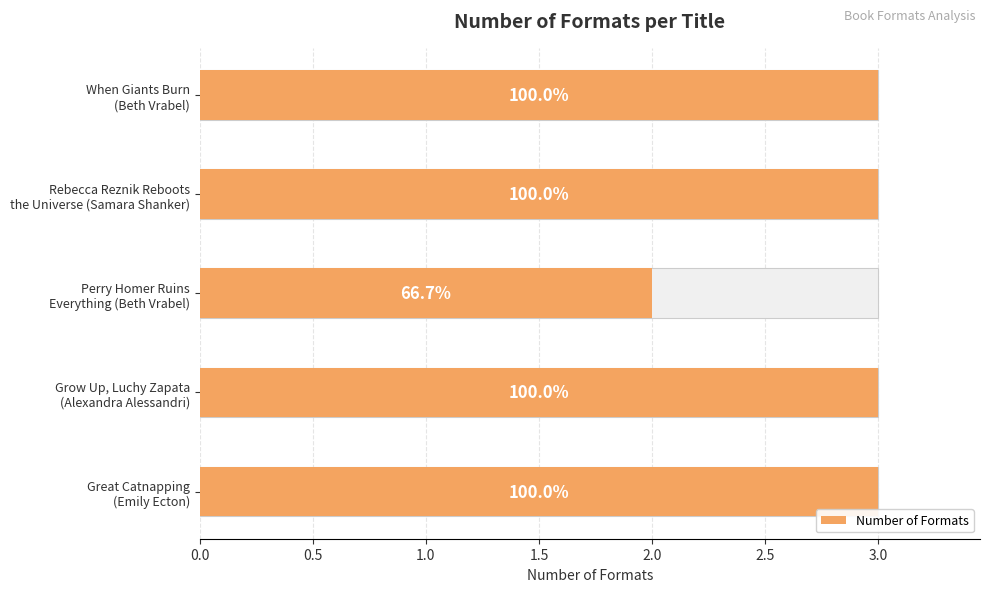

Count the values in the range 3 to 4.

4